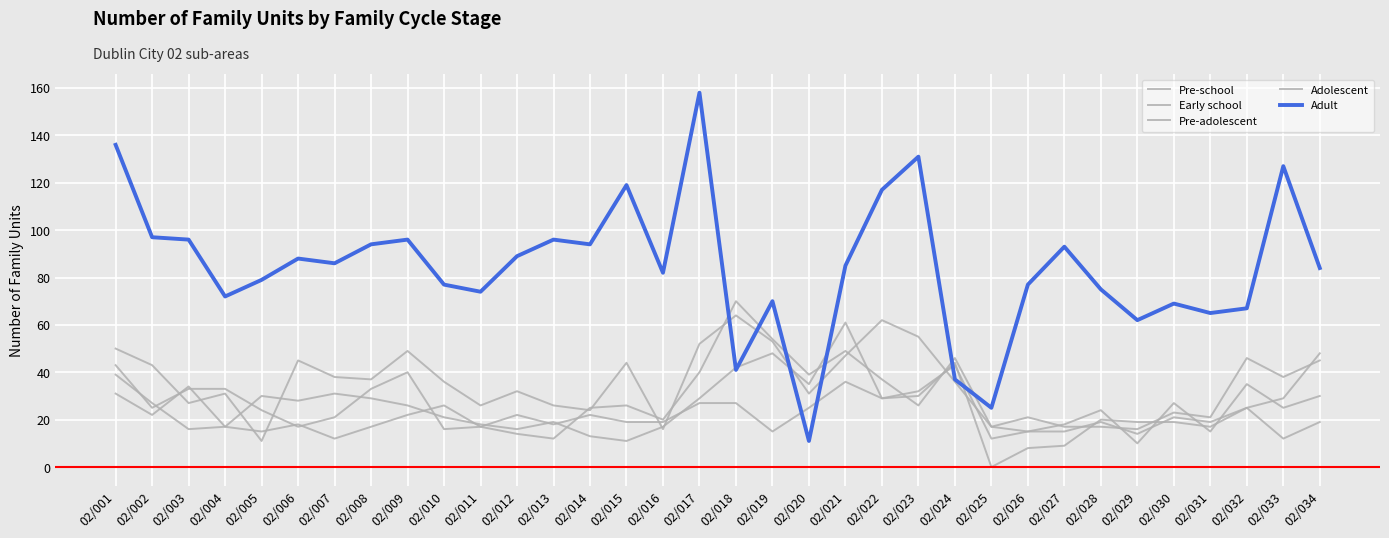

What is the average value of the Pre-adolescent series?

29